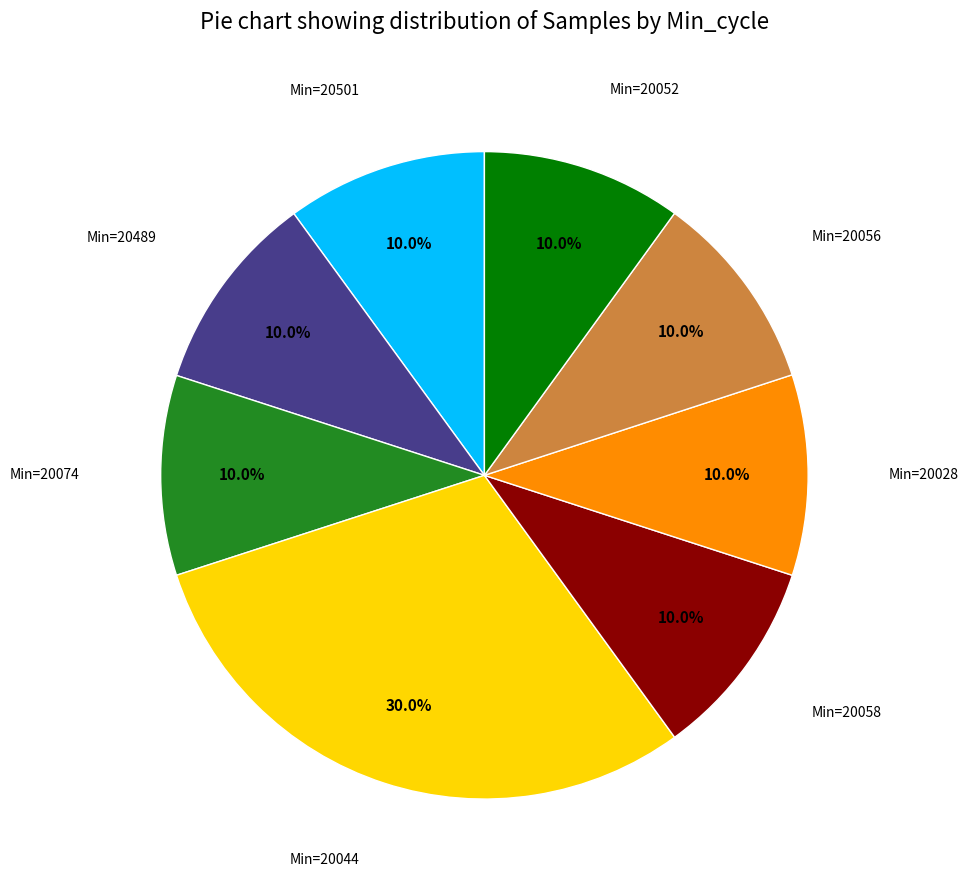

Does any single category account for the majority?

No